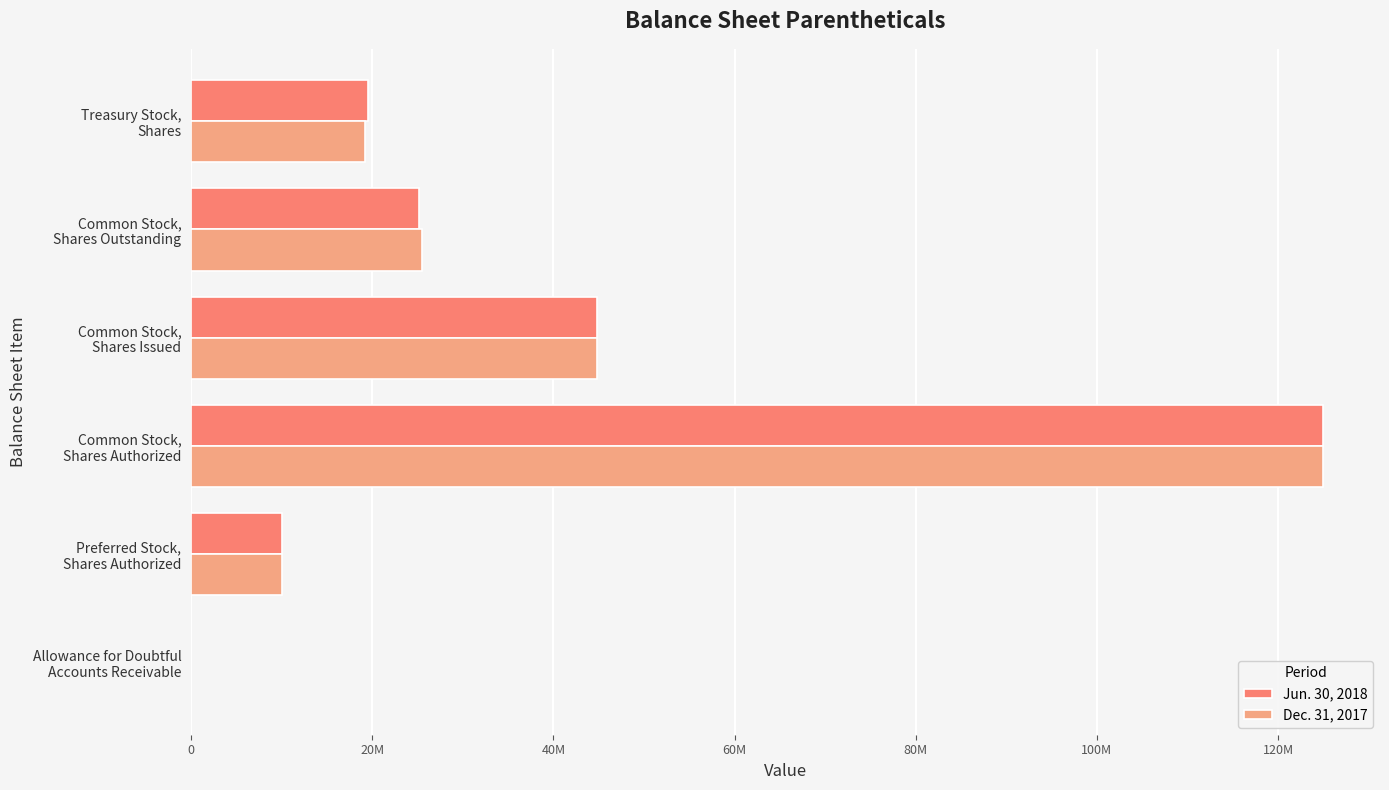

Are the bars grouped side by side (vs. stacked)?

Yes